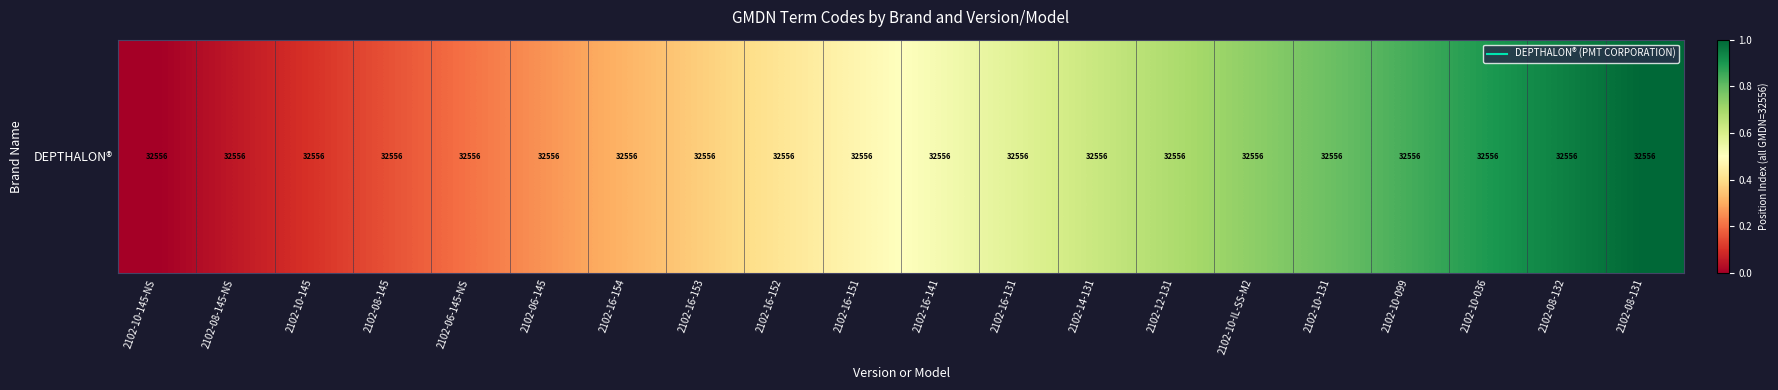

Reading left to right, extract all data points from this chart.

0.0	0.1	0.1	0.2	0.2	0.3	0.3	0.4	0.4	0.5	0.5	0.6	0.6	0.7	0.7	0.8	0.8	0.9	0.9	1.0